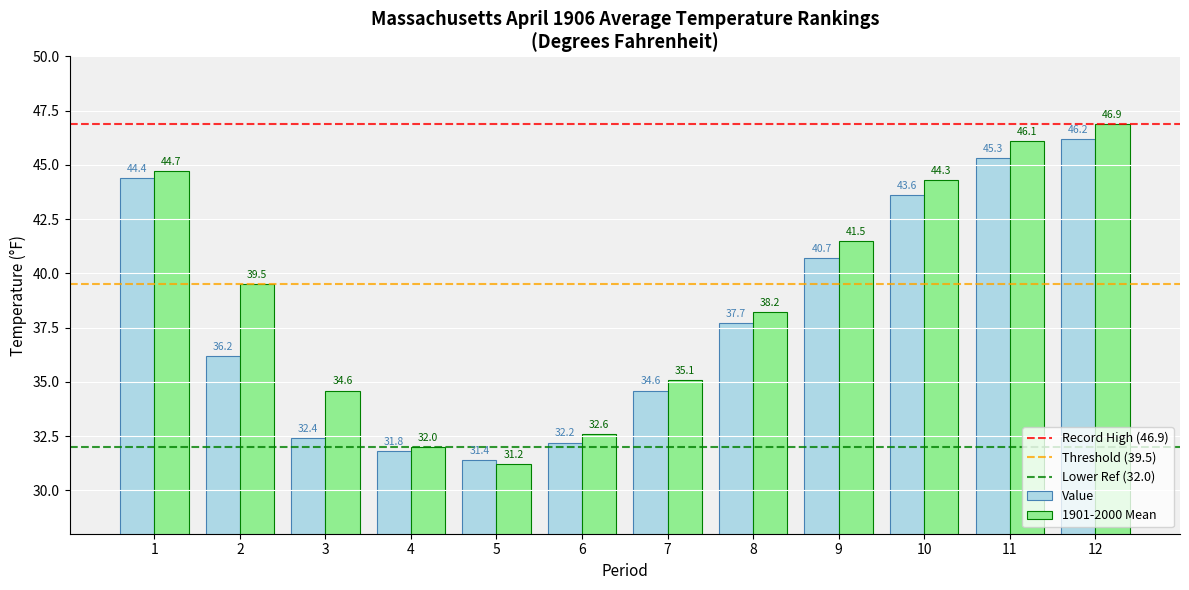

What is the difference between the Value values at 10 and 1?

0.8